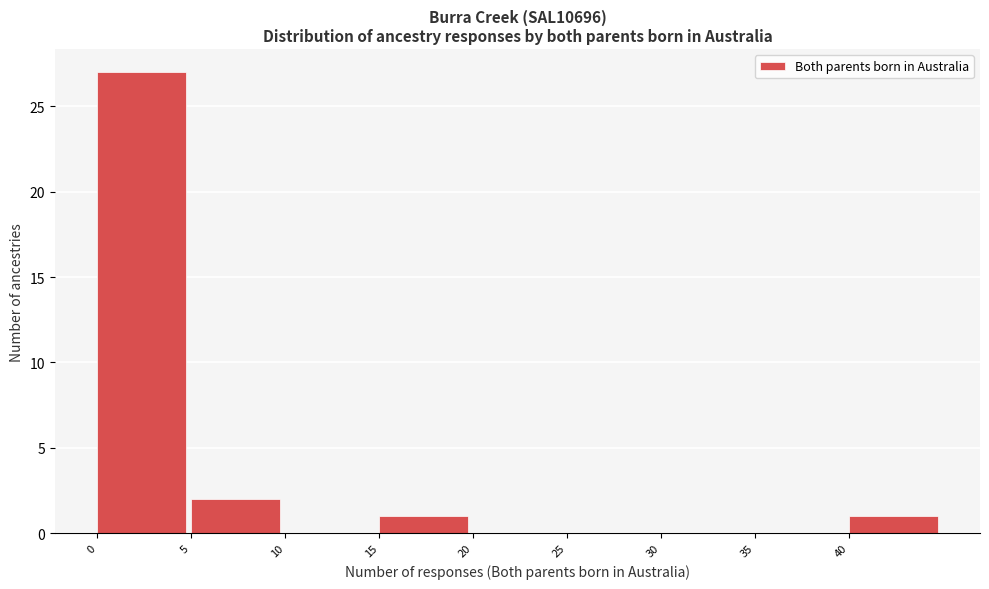

Reading left to right, list every bar in this chart as the range it spans on the x-axis followed by its height. The values are not printed on the chart, so give them approximately, as read against the axis.

0 to 5: 27
5 to 10: 2
10 to 15: 0
15 to 20: 1
20 to 25: 0
25 to 30: 0
30 to 35: 0
35 to 40: 0
40 to 45: 1